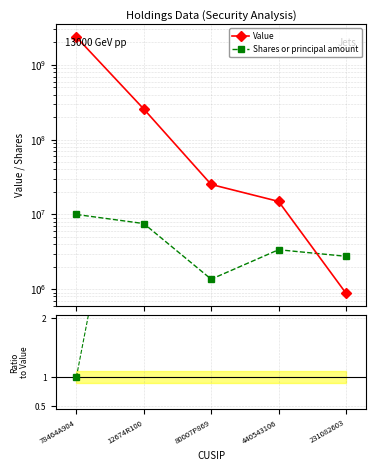

Which series has the widest spread of values?

Value